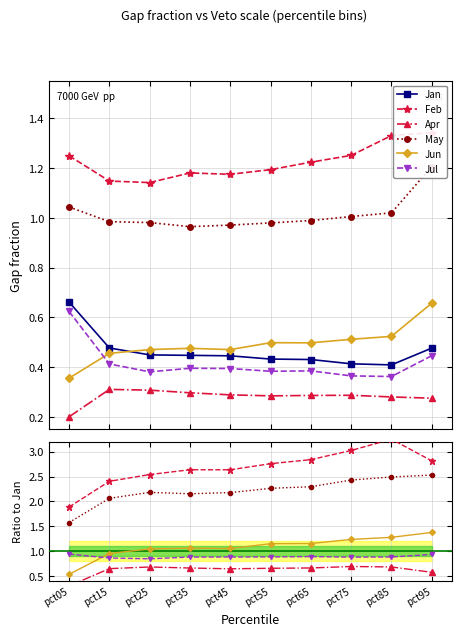

Which category has the highest value across all series?

pct95